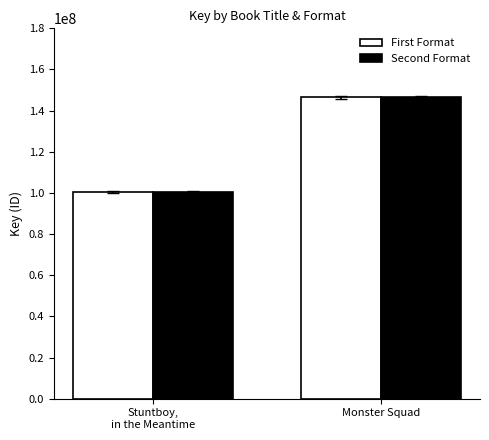

What is the highest value of the Second Format series?

146386051